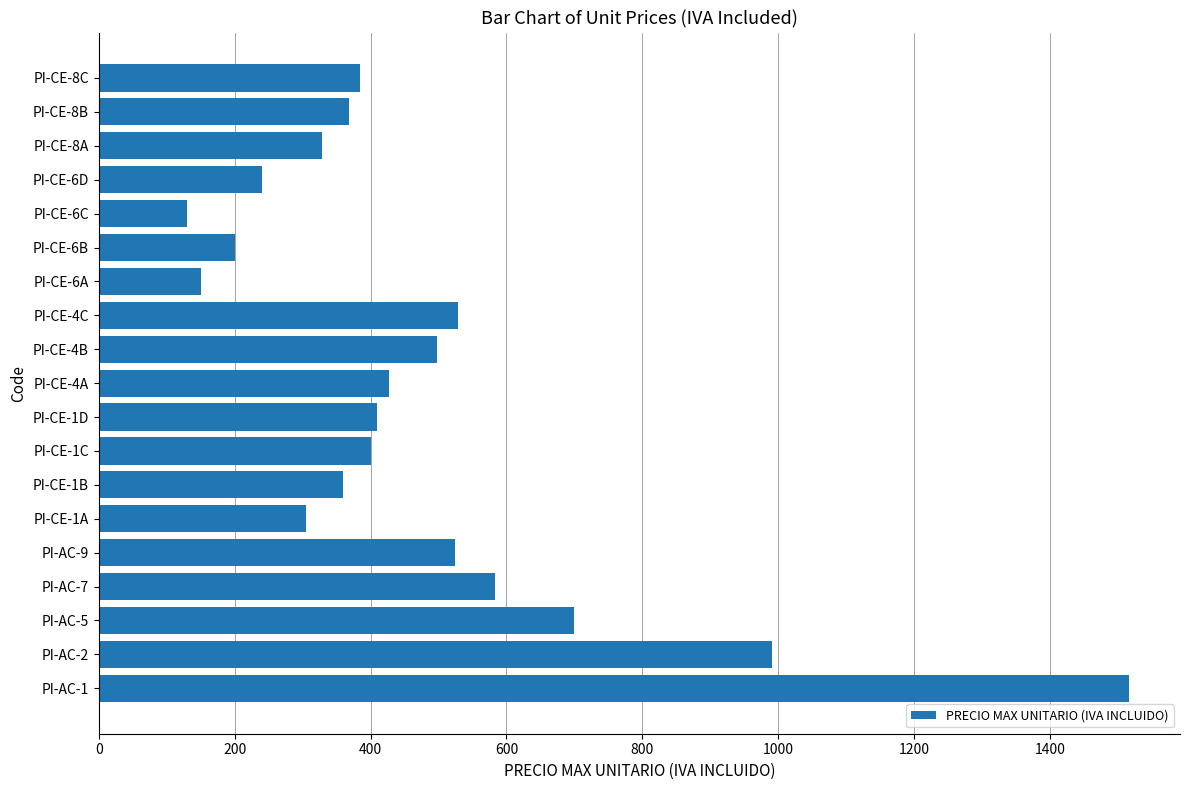

Read the value at PI-CE-1A.

305.0